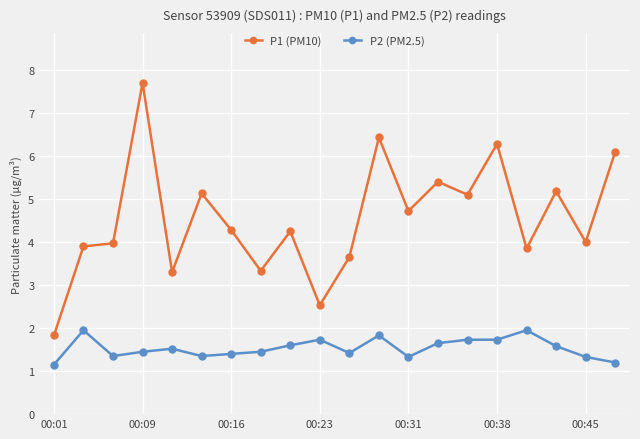

What is the maximum value for P1 (PM10)?

7.7